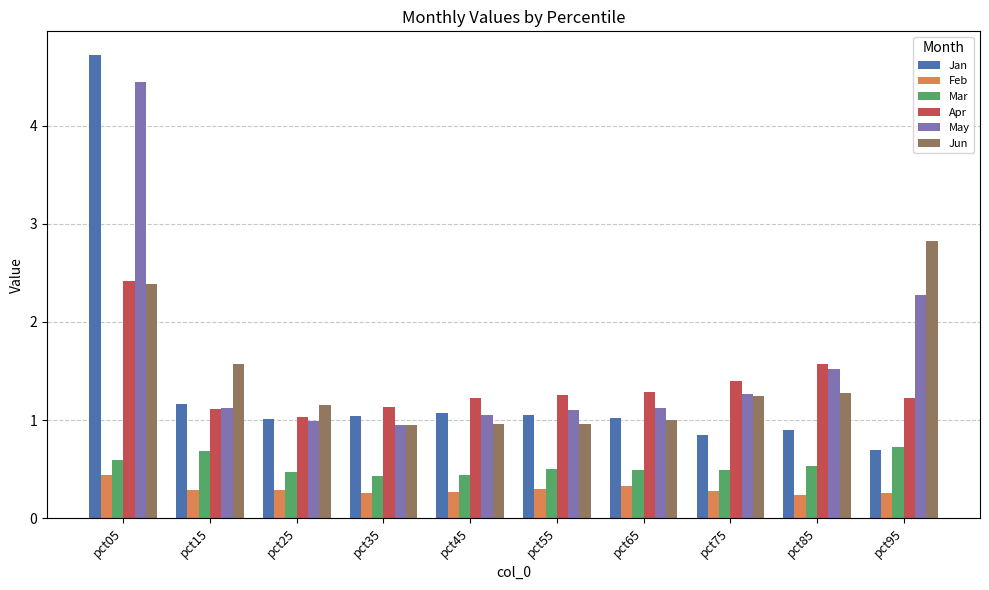

List the series in order of their peak value, lowest first.

Feb, Mar, Apr, Jun, May, Jan